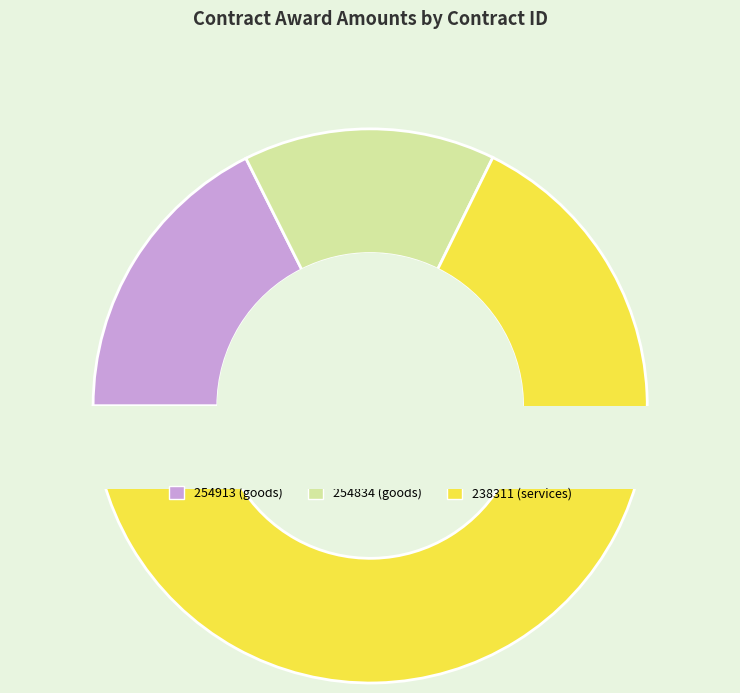

Count the number of slices in the pie.

3